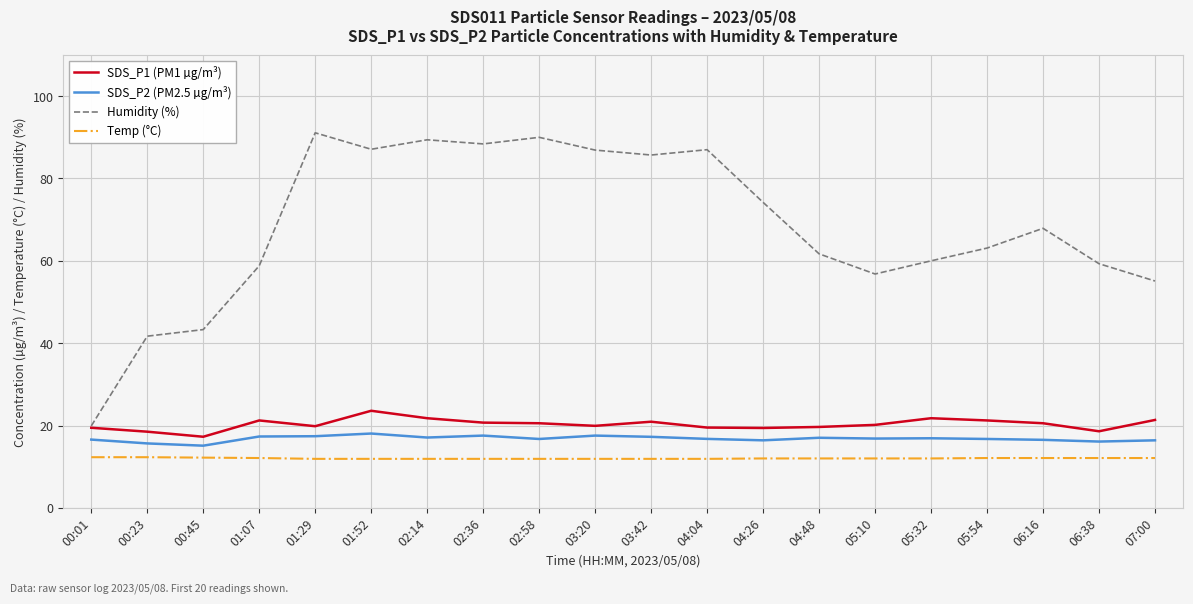

True or false: SDS_P1 (PM1 µg/m³) has more than 2 points higher than both neighbors.

True